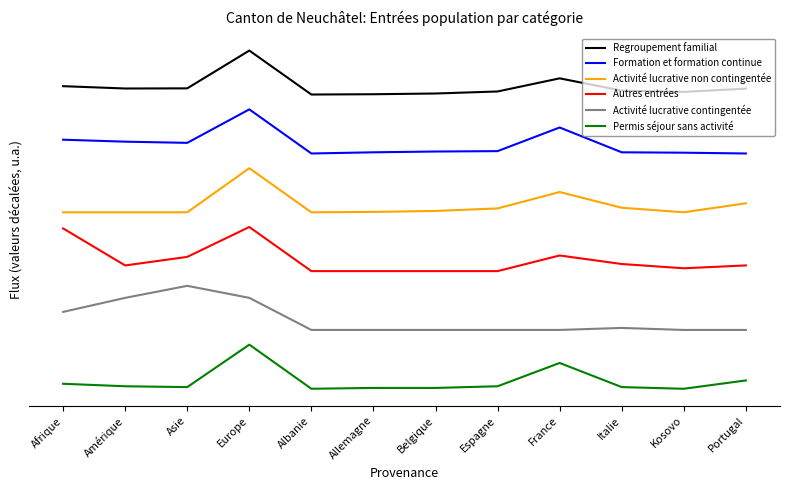

In Regroupement familial, how many points are higher than both neighbors (excluding endpoints)?

2